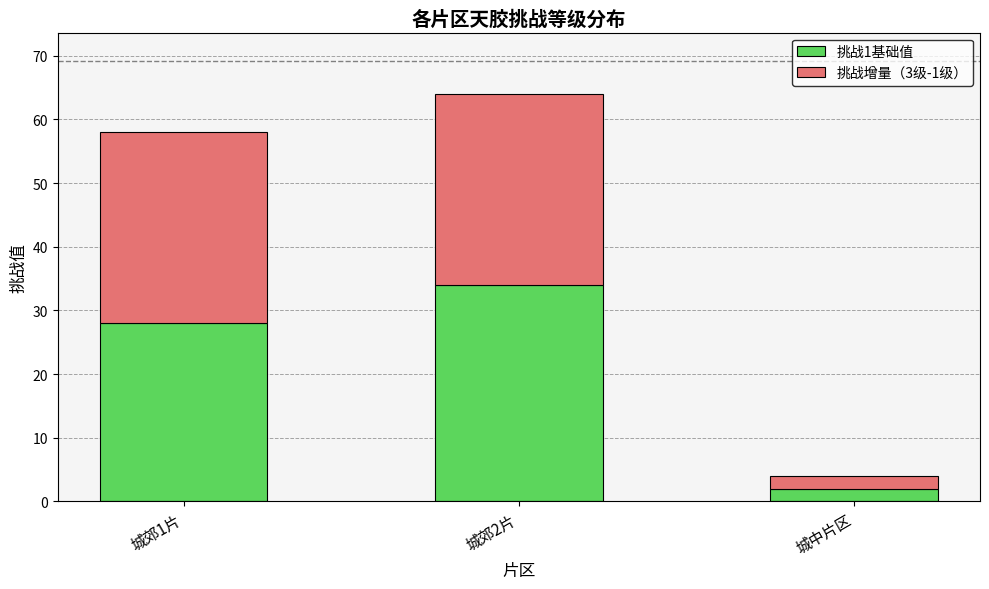

True or false: 挑战1基础值 has a value of 34 at 城郊2片.

True